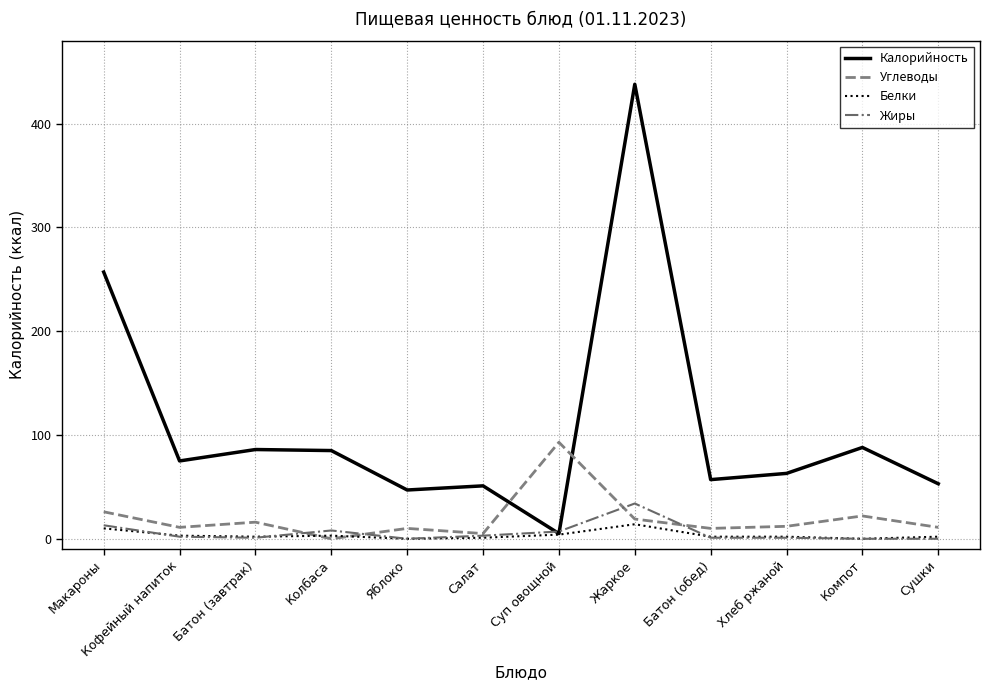

Between Батон (завтрак) and Яблоко, which series saw the biggest shift?

Калорийность